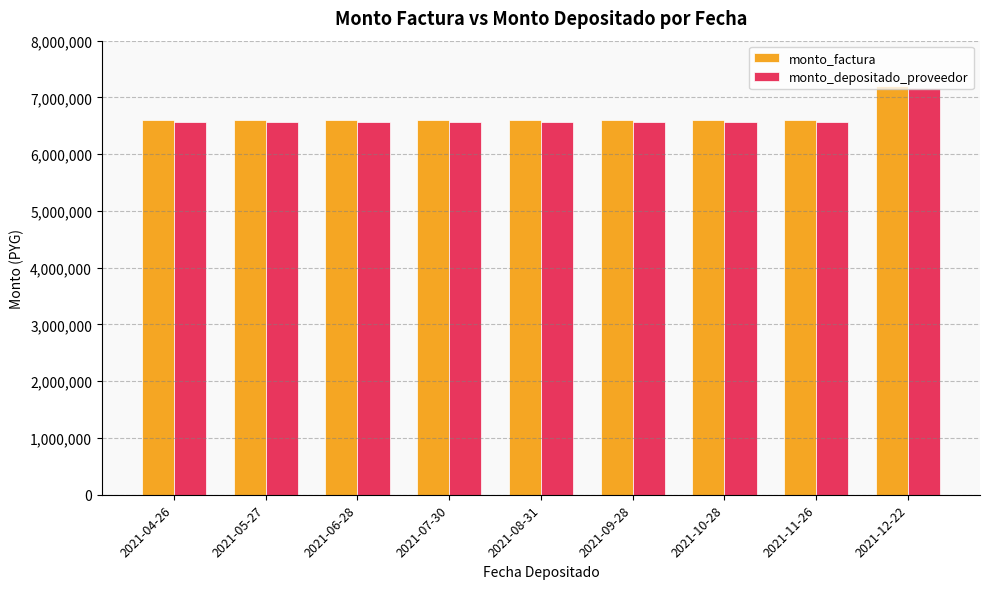

What value does the monto_factura series have at 2021-08-31?

6600000